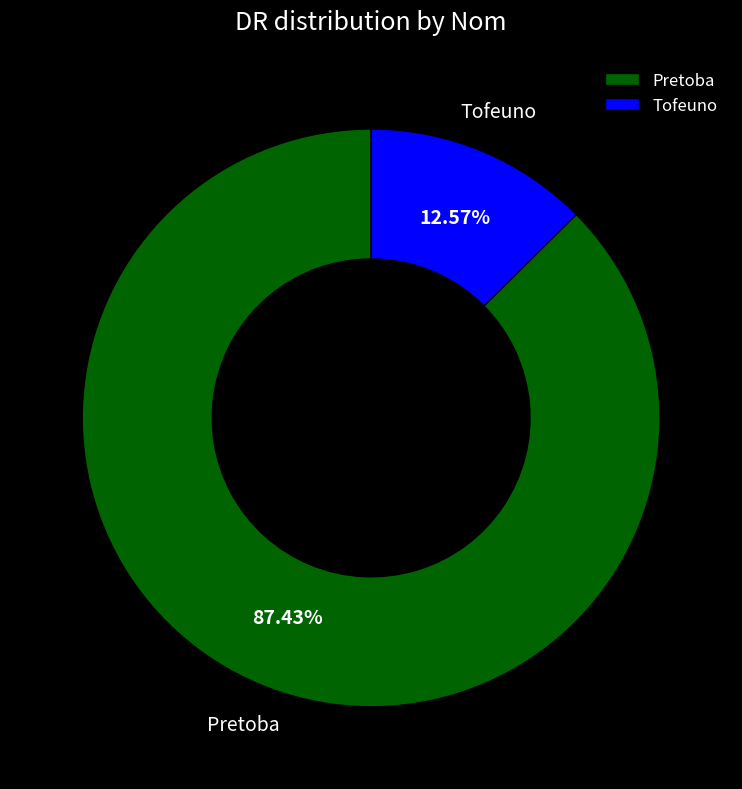

Which has a higher value, Pretoba or Tofeuno?

Pretoba